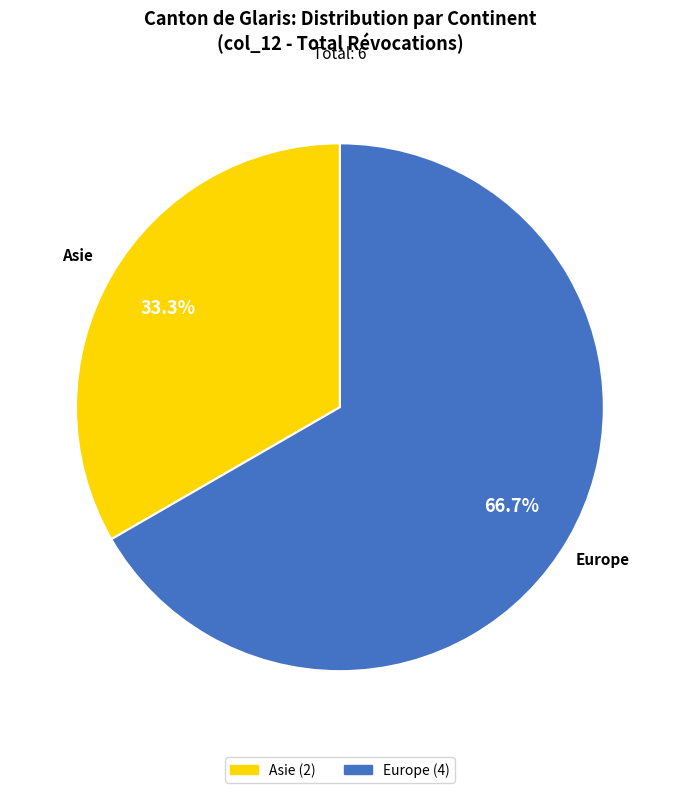

Count the number of slices in the pie.

2